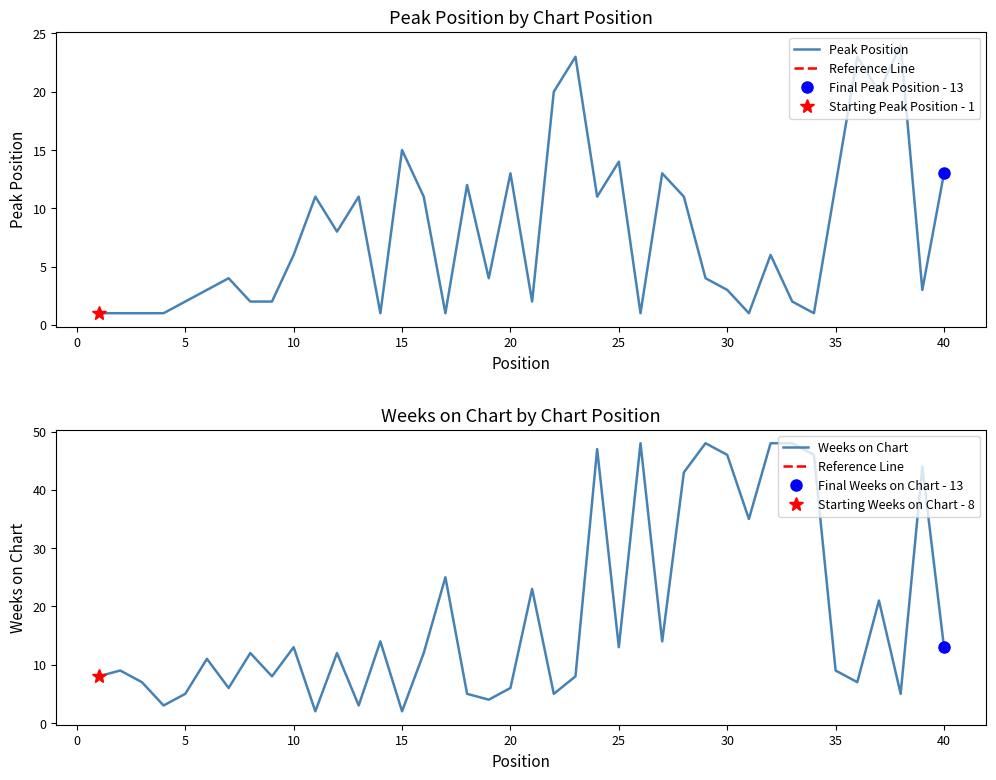

Is it true that Peak Position equals 5 at 40?

False